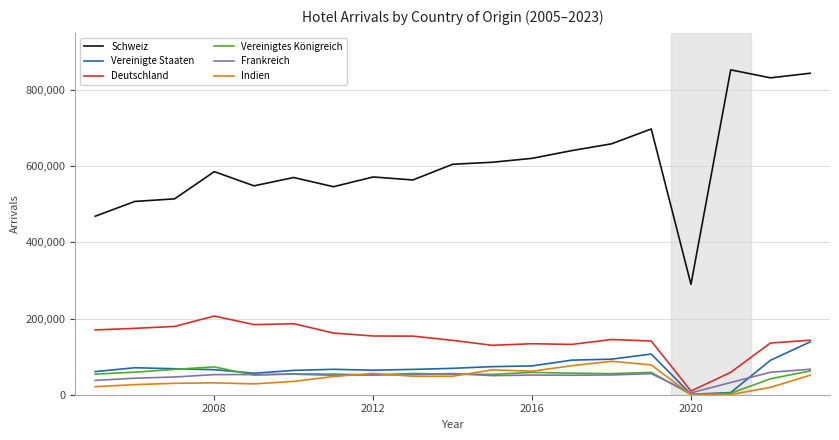

What is the highest value of the Frankreich series?

66941